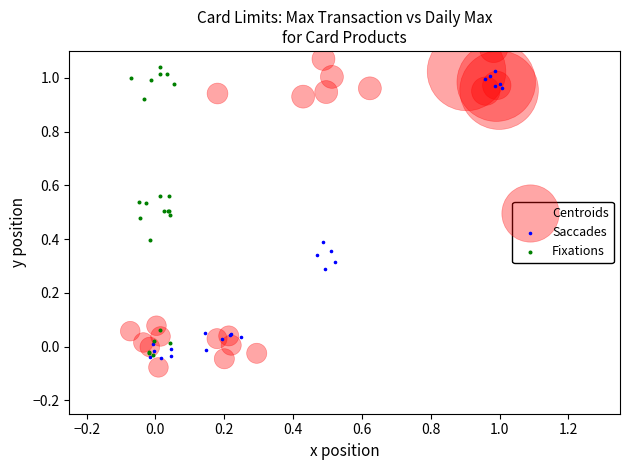

Which series contains the highest Y value?

Centroids